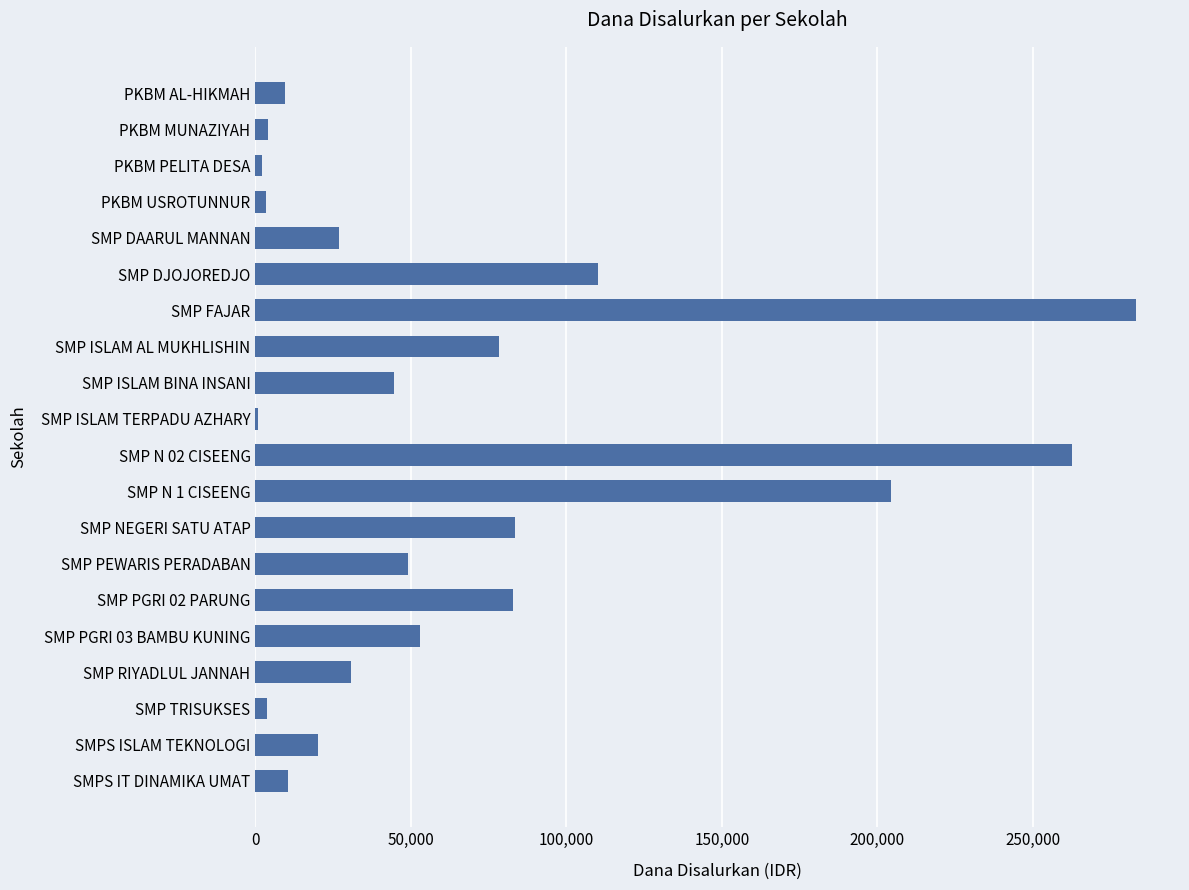

Are the bars horizontal?

Yes